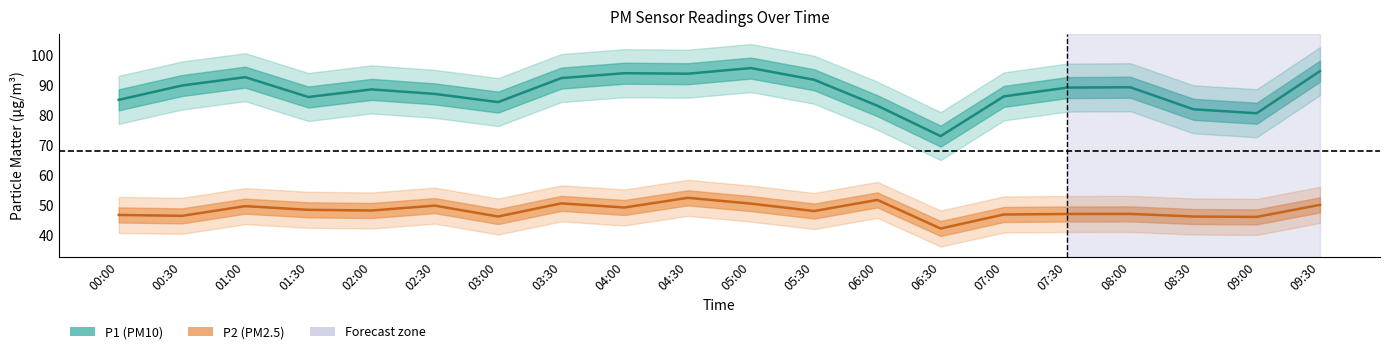

Where is the first local maximum for P2?

01:00